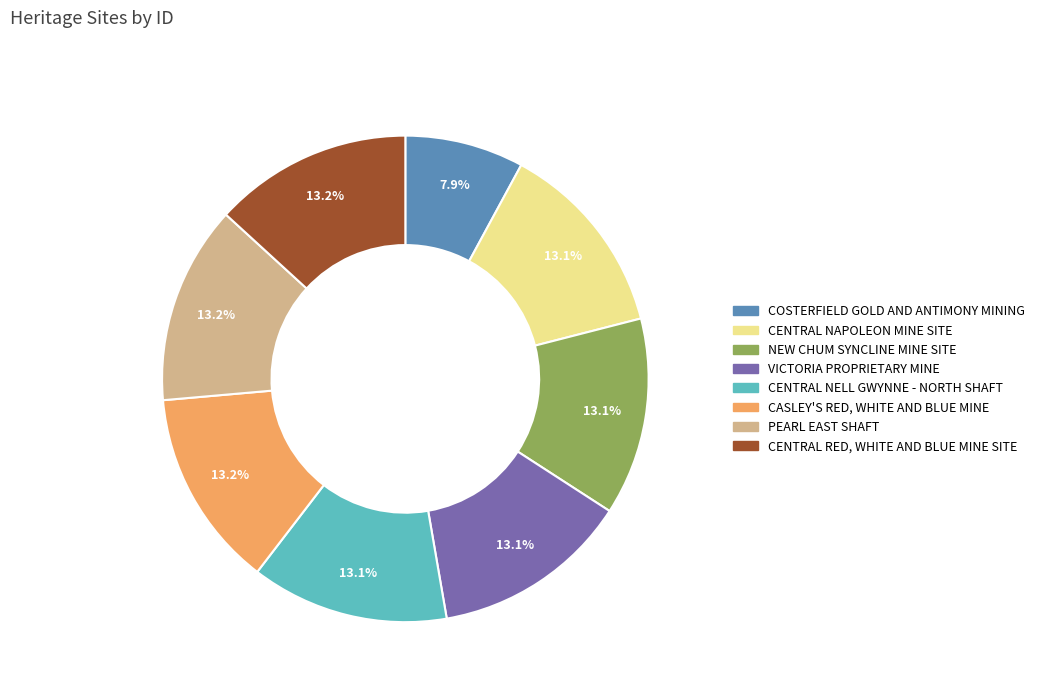

Which slice is the smallest?

COSTERFIELD GOLD AND ANTIMONY MINING